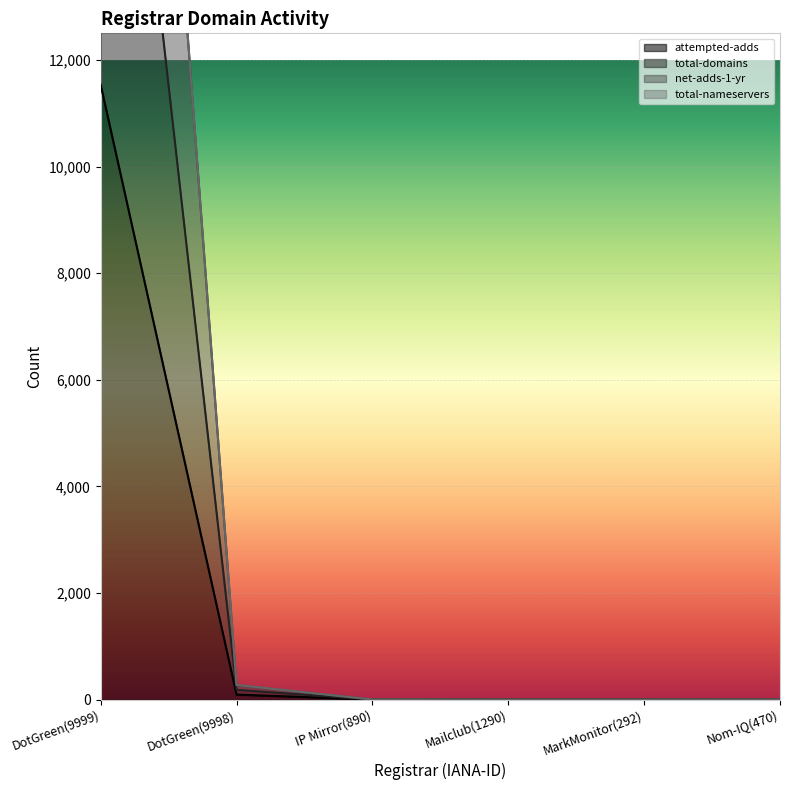

True or false: attempted-adds has a value of 1 at Mailclub(1290).

True